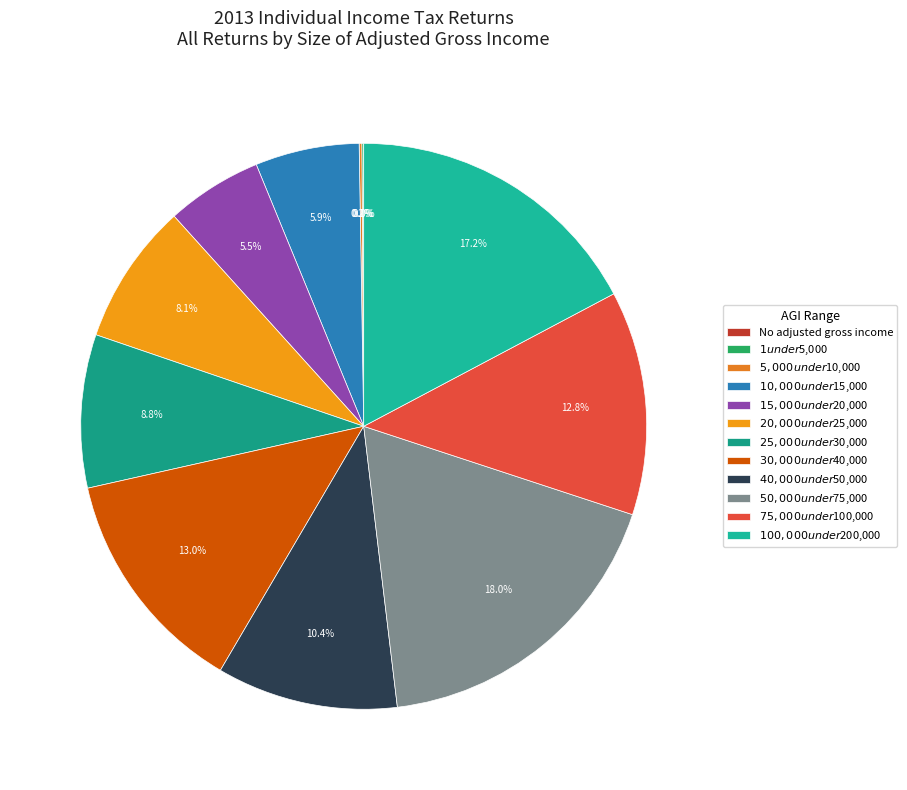

How many slices are in this pie chart?

12